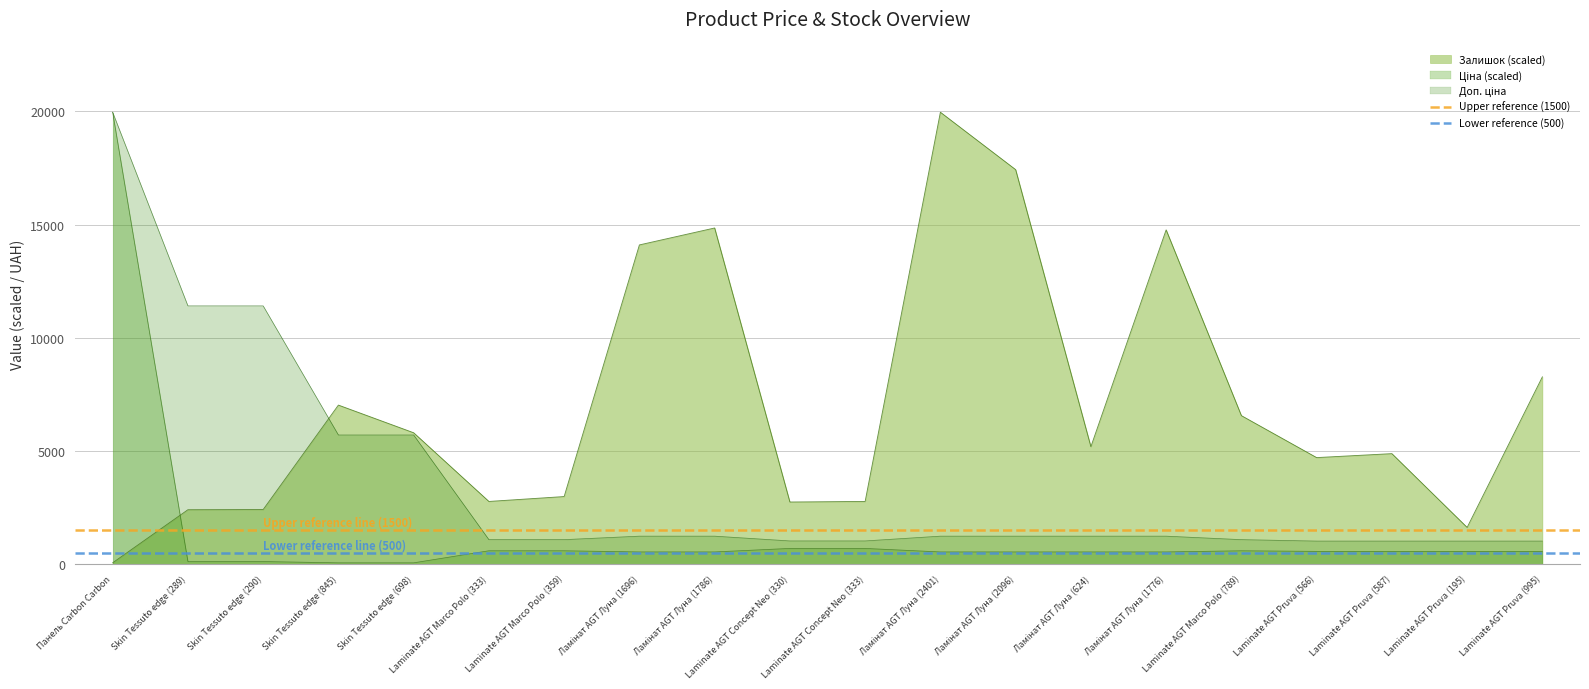

The Залишок (scaled) series shows 8273.4 at Laminate AGT Pruva (995). True or false?

True